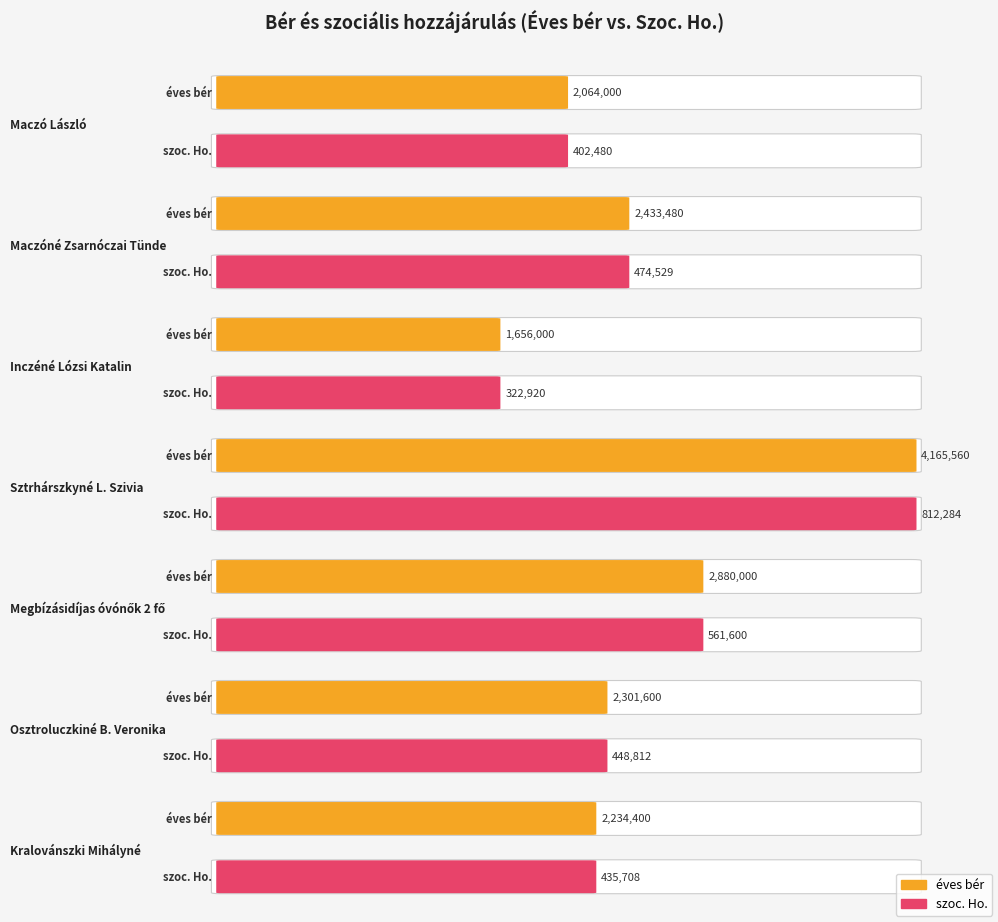

What value does the éves bér series have at Osztroluczkiné B. Veronika?

2301600.0